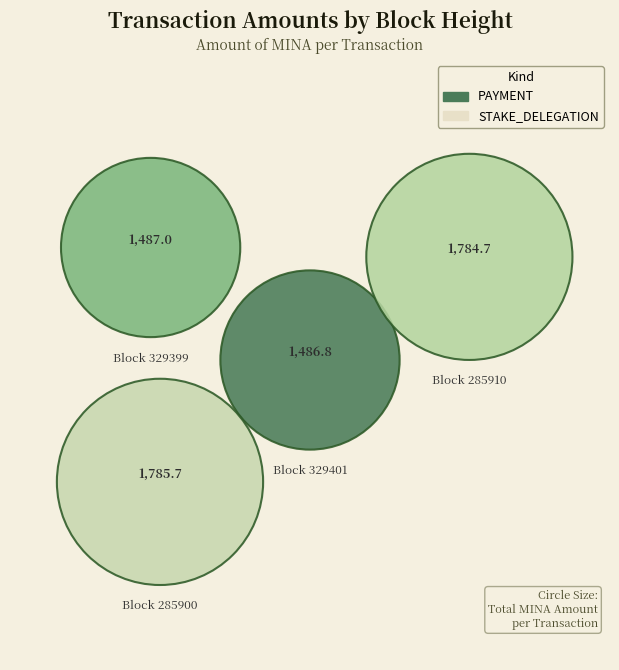

The 285902 slice represents 1% of the pie. True or false?

False